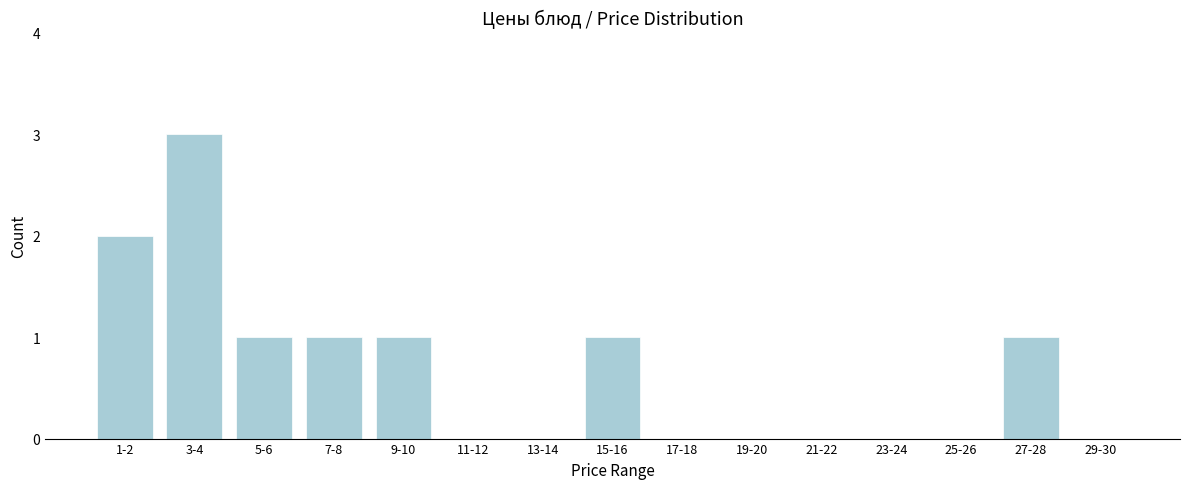

Reading left to right, transcribe all the data shown in this chart.

1-2=2	3-4=3	5-6=1	7-8=1	9-10=1	11-12=0	13-14=0	15-16=1	17-18=0	19-20=0	21-22=0	23-24=0	25-26=0	27-28=1	29-30=0